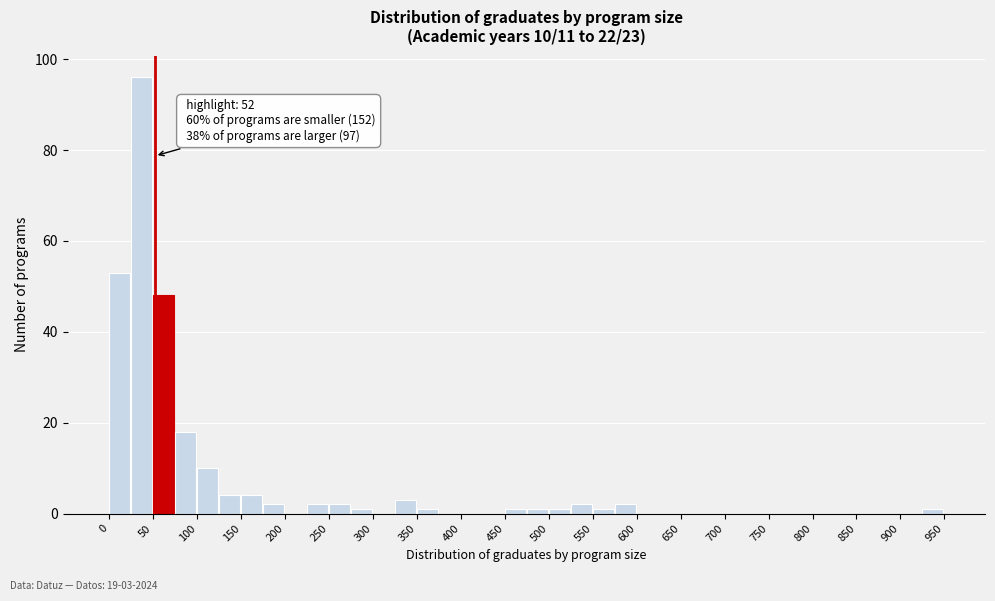

Which range on the x-axis has the tallest bar?

25 to 50